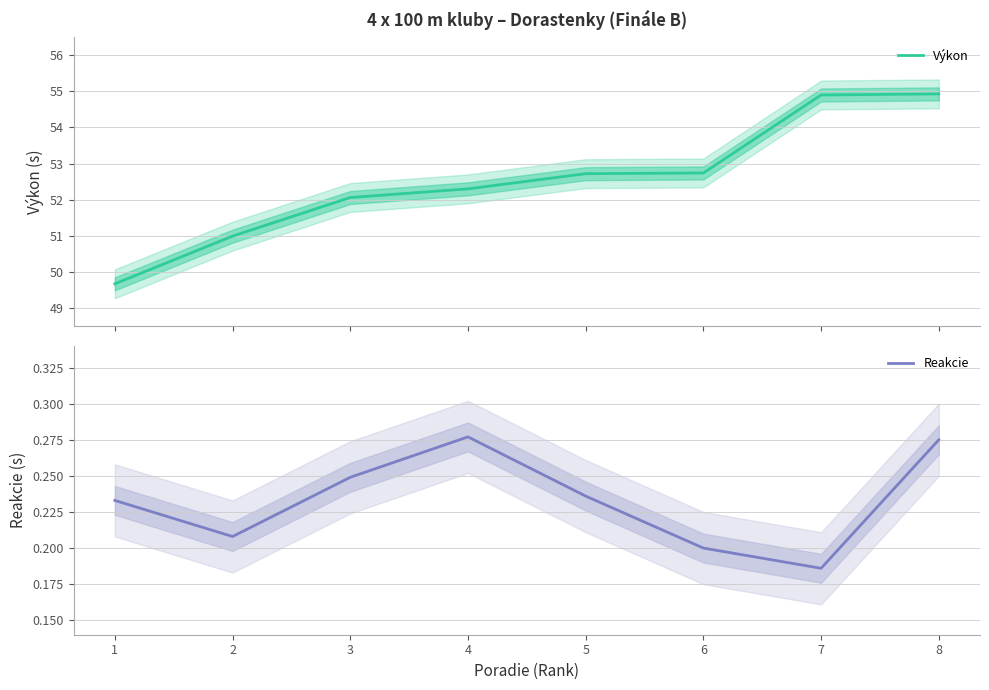

True or false: Reakcie has a value of 0.2 at 1.

True